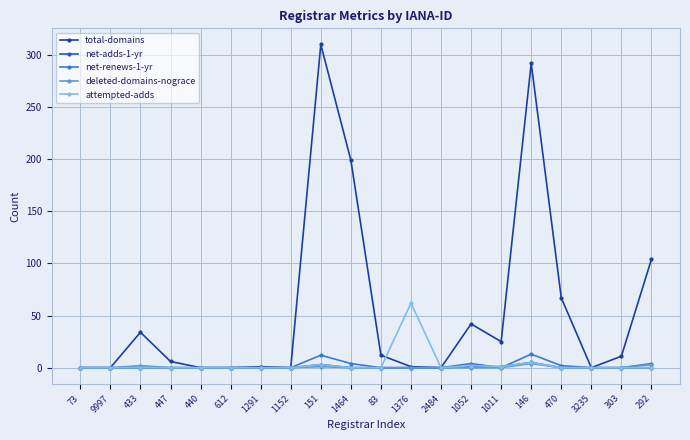

Does the chart display data point markers on the line(s)?

Yes